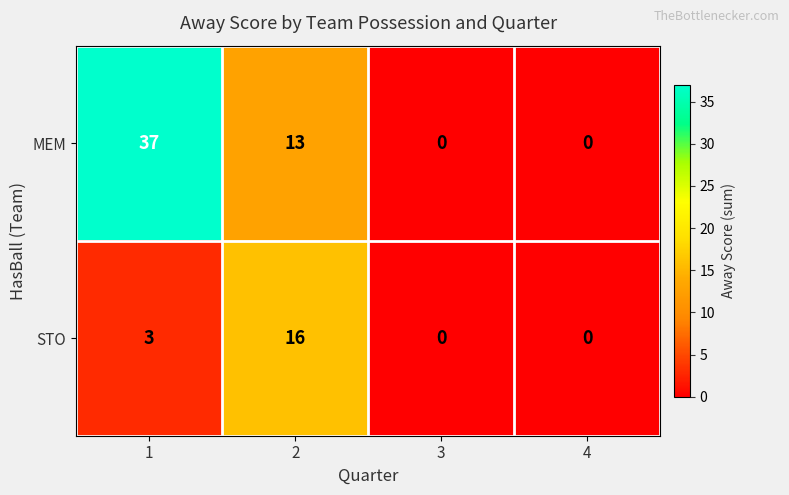

Rank the series by their maximum value, from lowest to highest.

STO, MEM